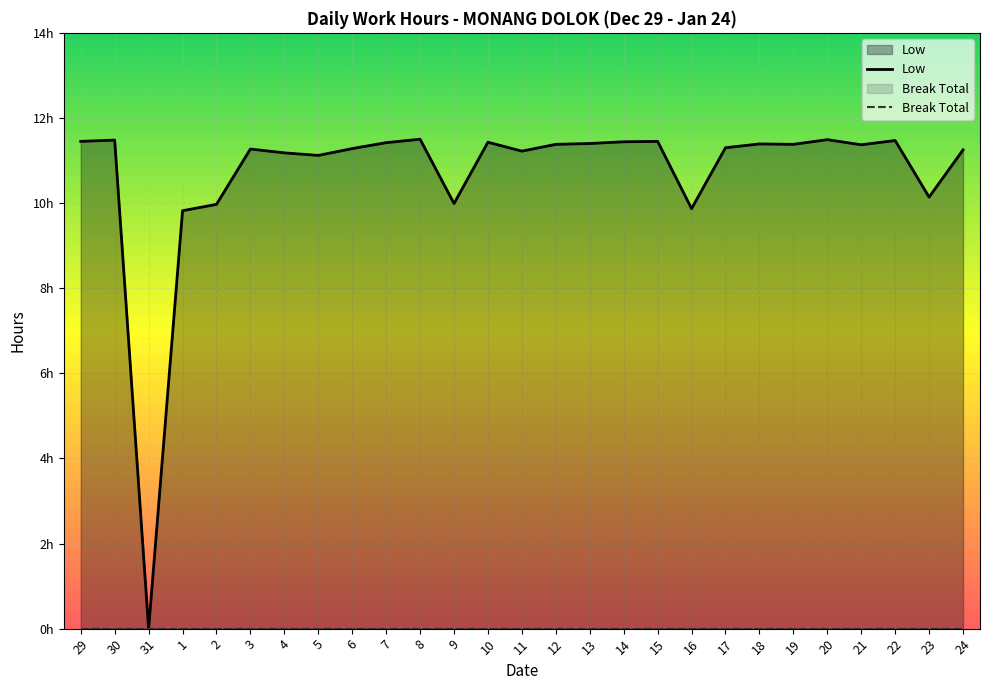

How many values exceed 11?

21